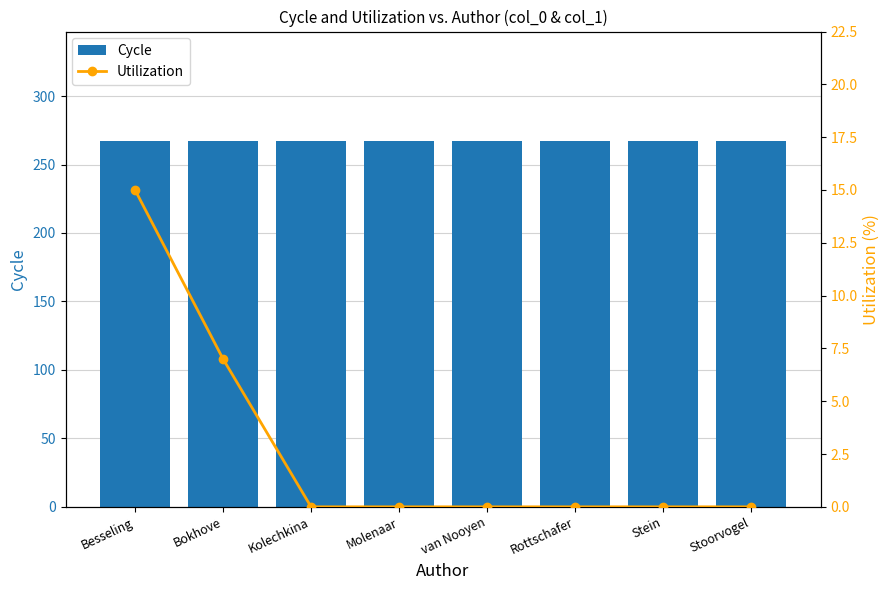

What position from the left is Stoorvogel?

8